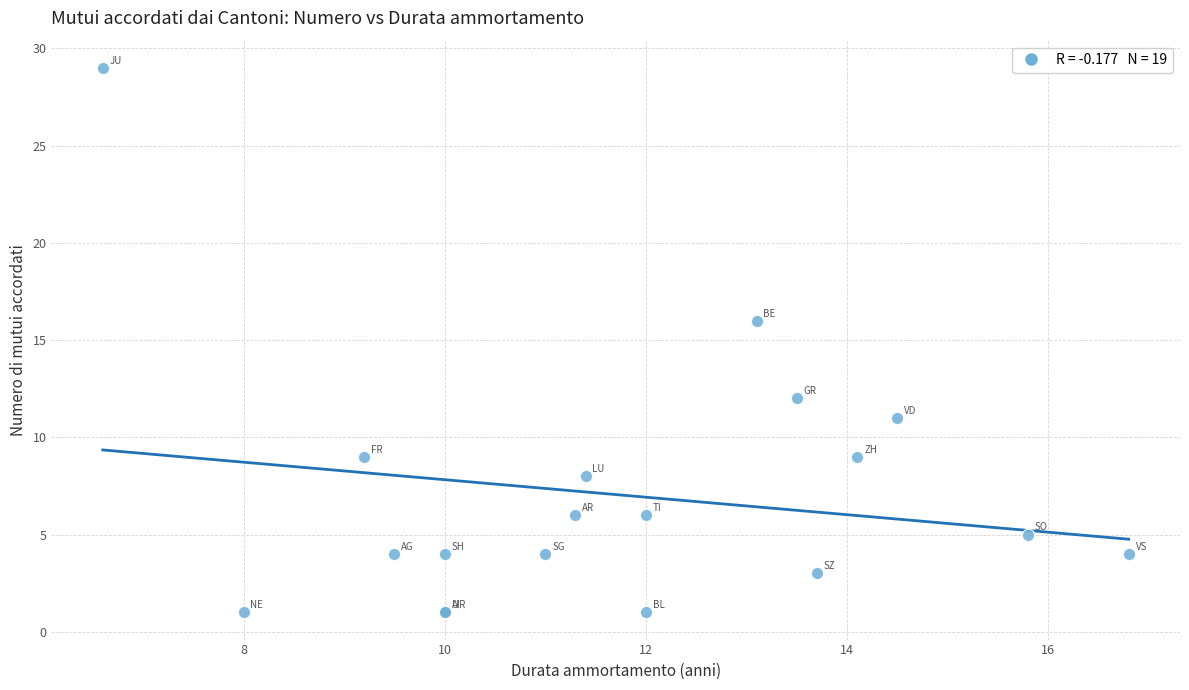

What Y value in the scatter plot is closest to 15?

16